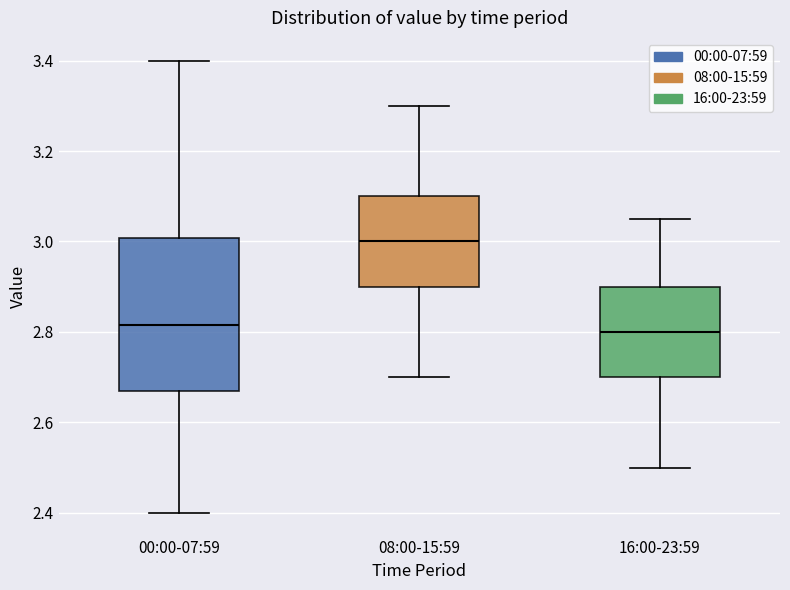

Where is the upper edge of the box for 16:00-23:59 on the y-axis? The values are not printed on the chart, so give them approximately, as read against the axis.

2.90